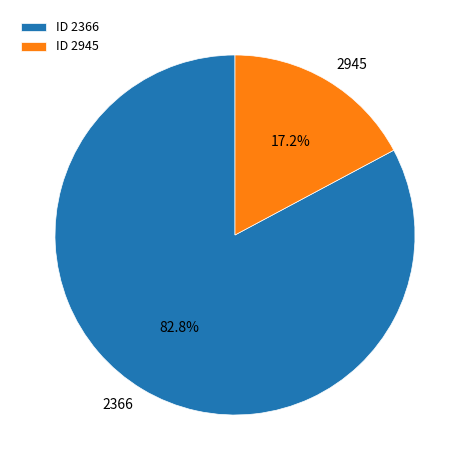

What is the ratio of the value at 2366 to the value at 2945?

4.8